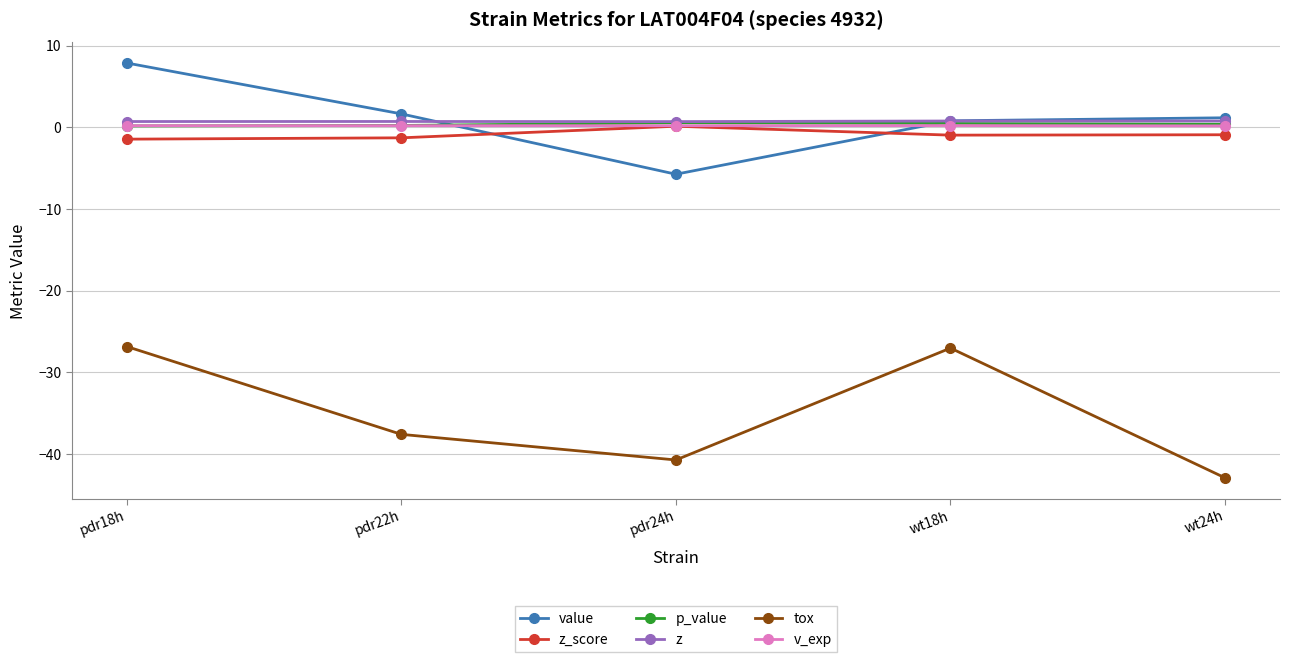

Which series ends up on top after the final intersection of value and p_value?

value